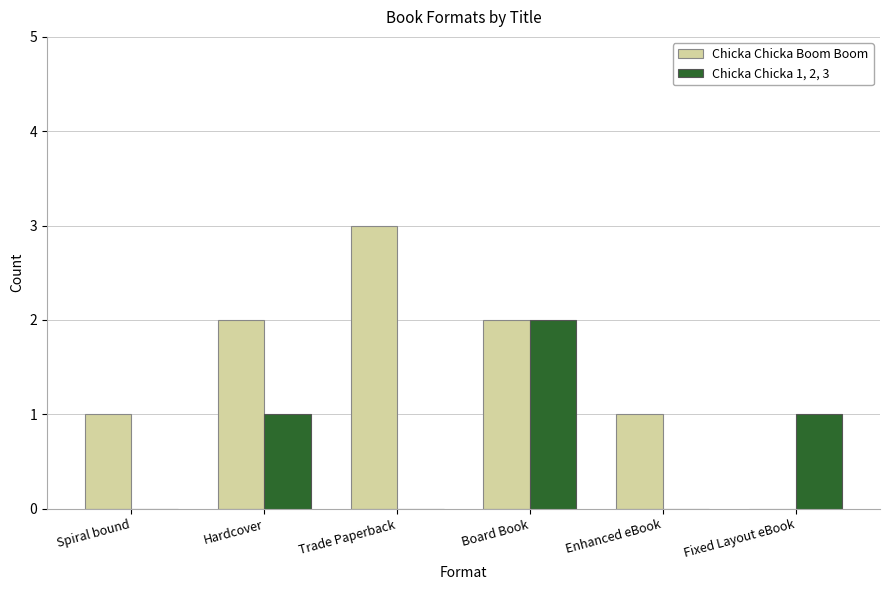

Is the value of Chicka Chicka 1, 2, 3 at Enhanced eBook greater than the value of Chicka Chicka Boom Boom at Board Book?

No